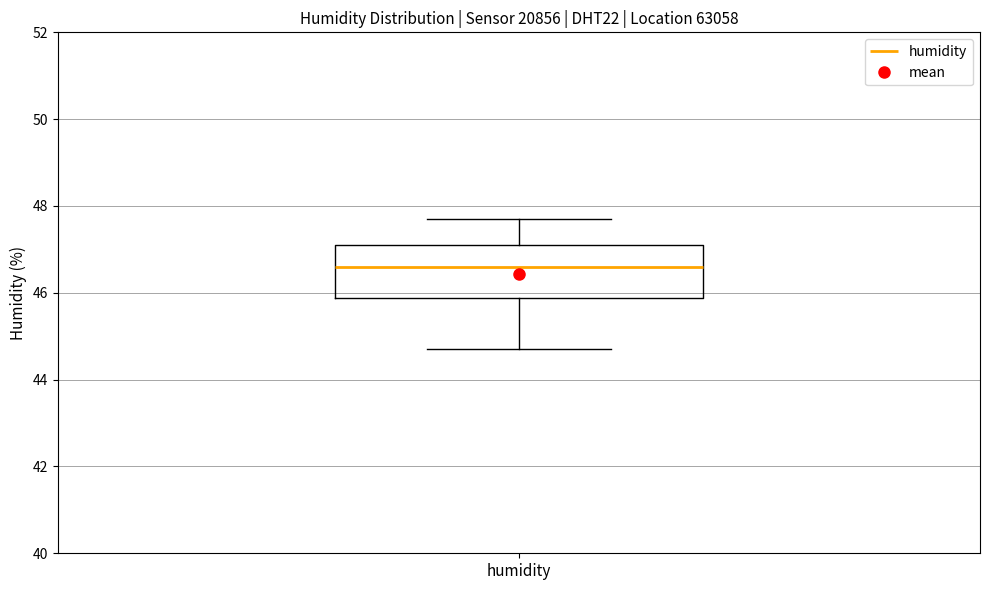

Read this box plot against the y-axis: the position of the median line, the range covered by the box, and the ends of both whiskers. The values are not printed on the chart, so give them approximately, as read against the axis.

median 46.6, box 45.8 to 47.2, whiskers 44.8 to 47.8